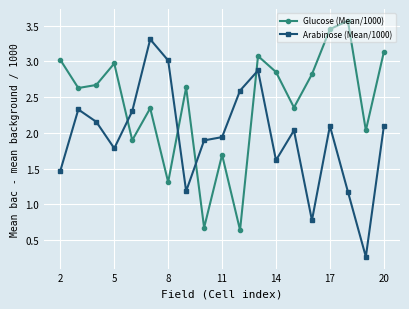

After their last crossing, which series has the higher values: Glucose (Mean/1000) or Arabinose (Mean/1000)?

Glucose (Mean/1000)